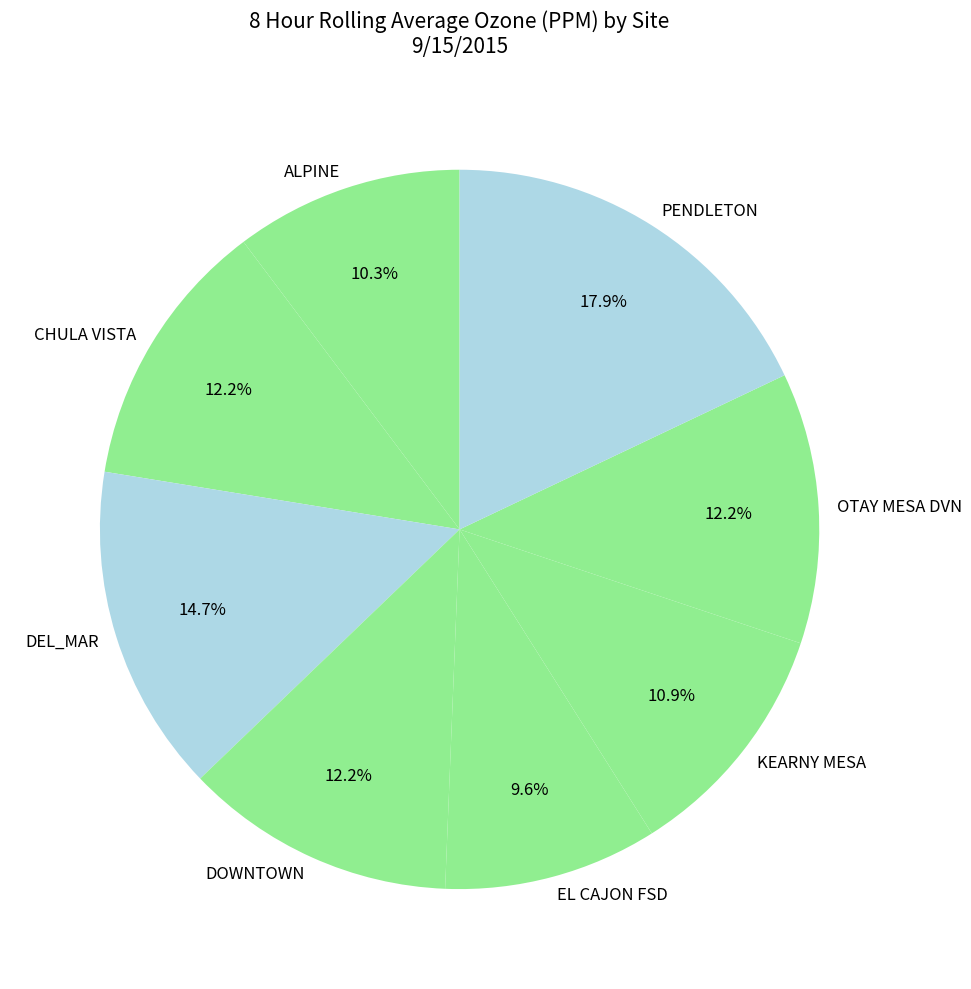

Between ALPINE and PENDLETON, which is larger?

PENDLETON